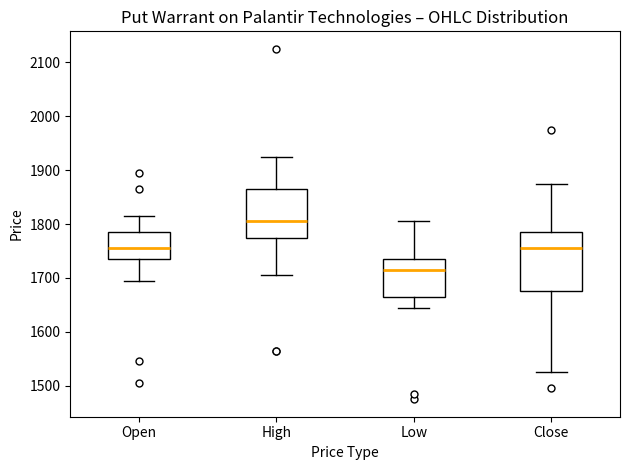

Comparing the boxes themselves (not the whiskers), which one is the tallest?

Close